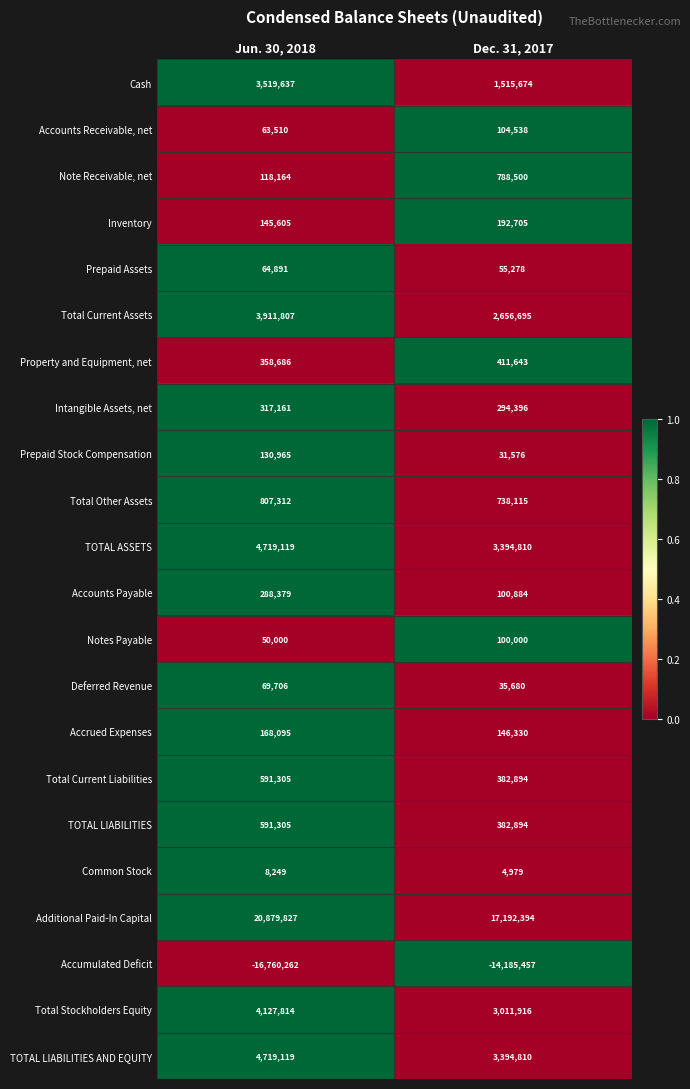

At which category is the sum across all series the highest?

Jun. 30, 2018